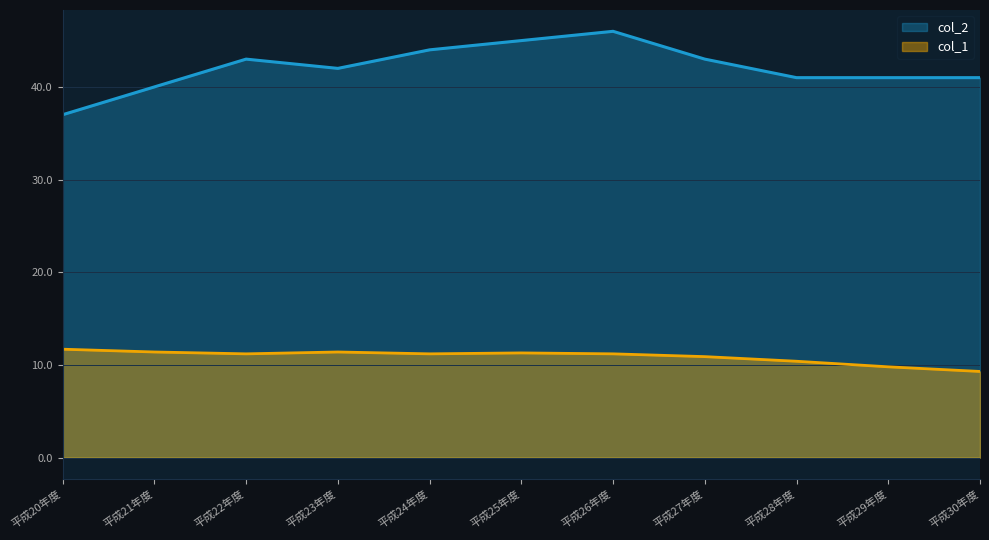

True or false: col_2 has a value of 71.0 at 平成21年度.

False